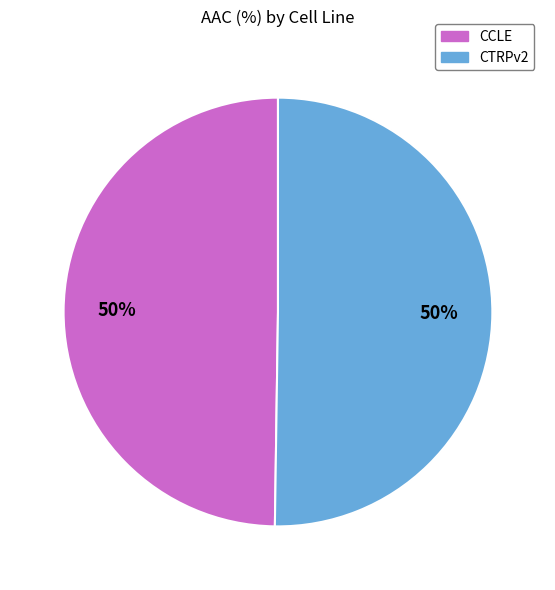

Count the number of slices in the pie.

2